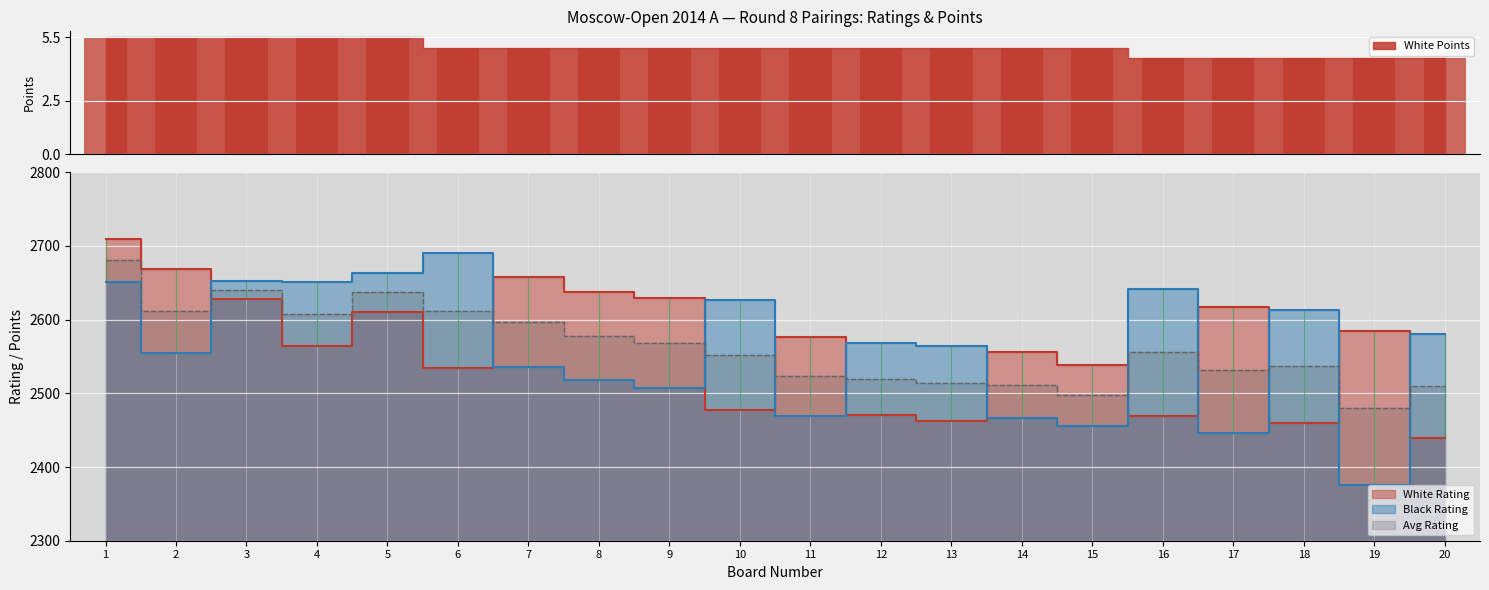

Is it true that White Points equals 5.5 at 5?

True